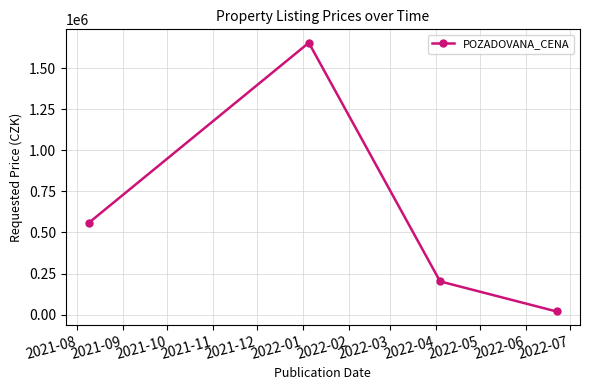

What is the greatest value displayed?

1656379